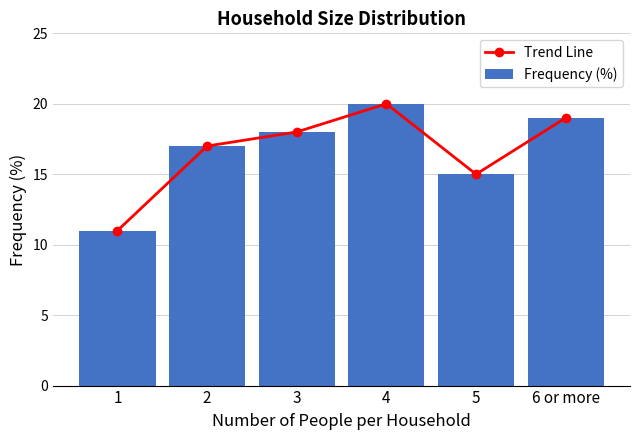

Is it true that Frequency (%) equals 4 at 2?

False